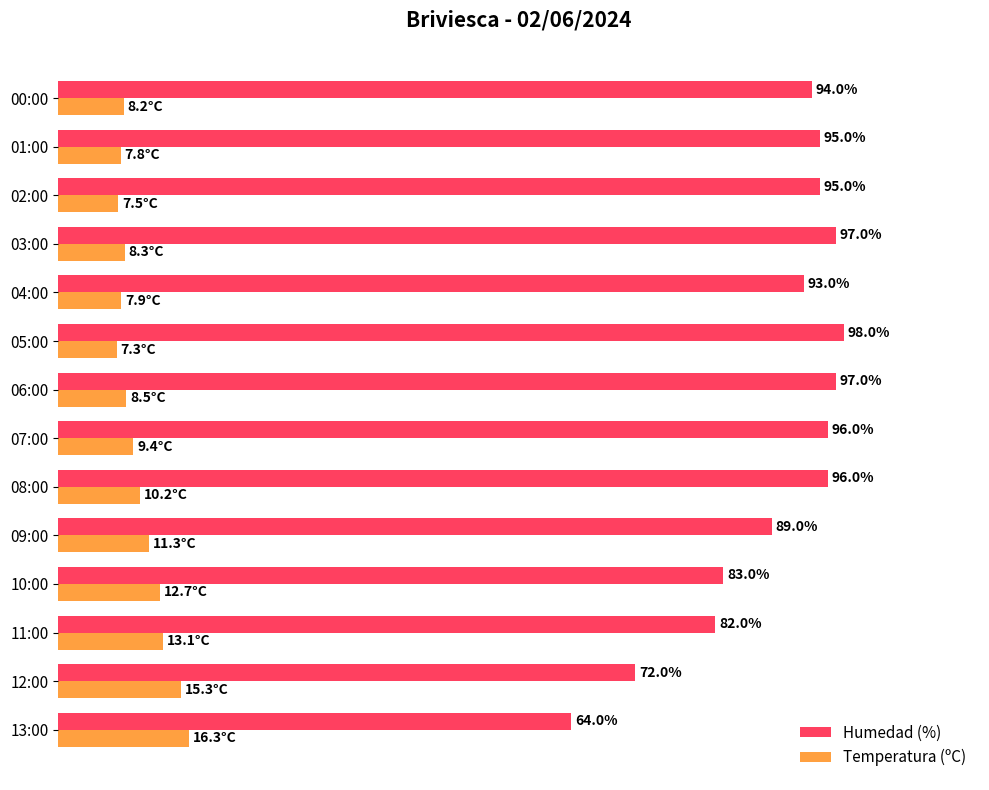

Which category has the lowest value across all series?

05:00